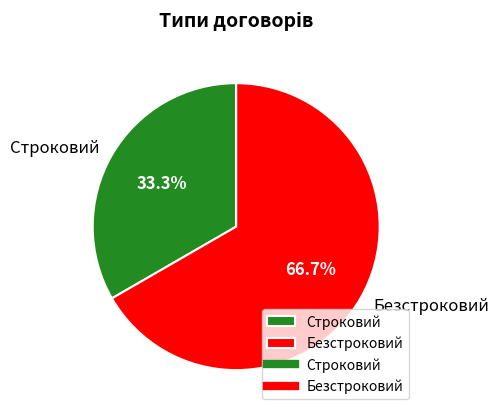

Between Безстроковий and Строковий, which is larger?

Безстроковий